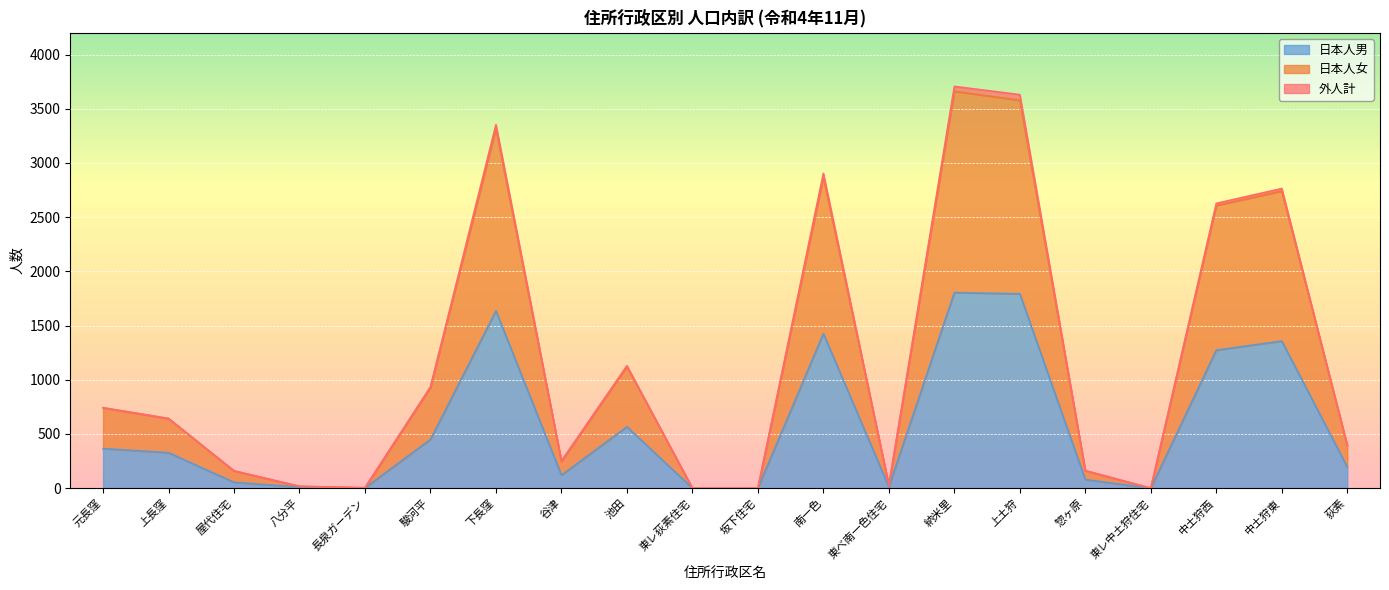

What position from the left is 長泉ガーデン?

5